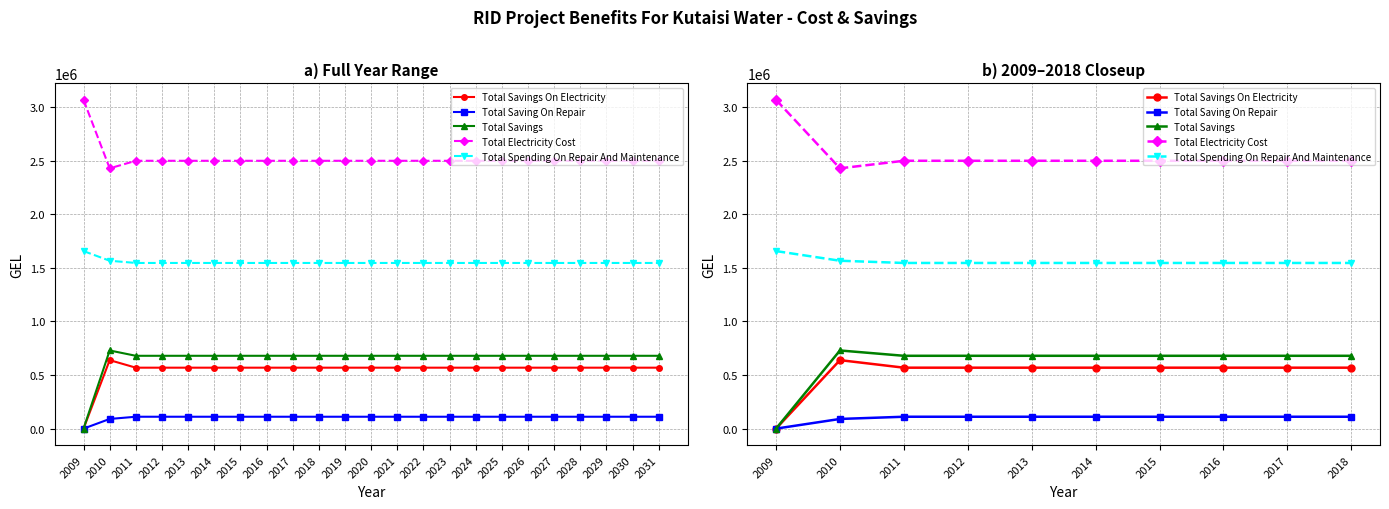

At how many categories does at least one series exceed 2583381?

1